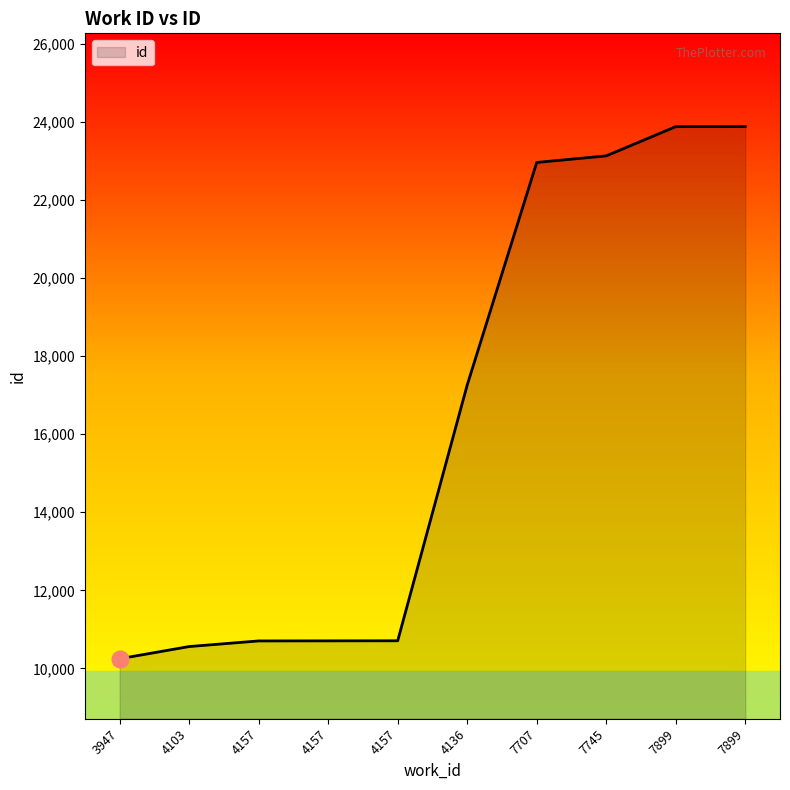

At which category does the chart reach its peak across all series?

7899